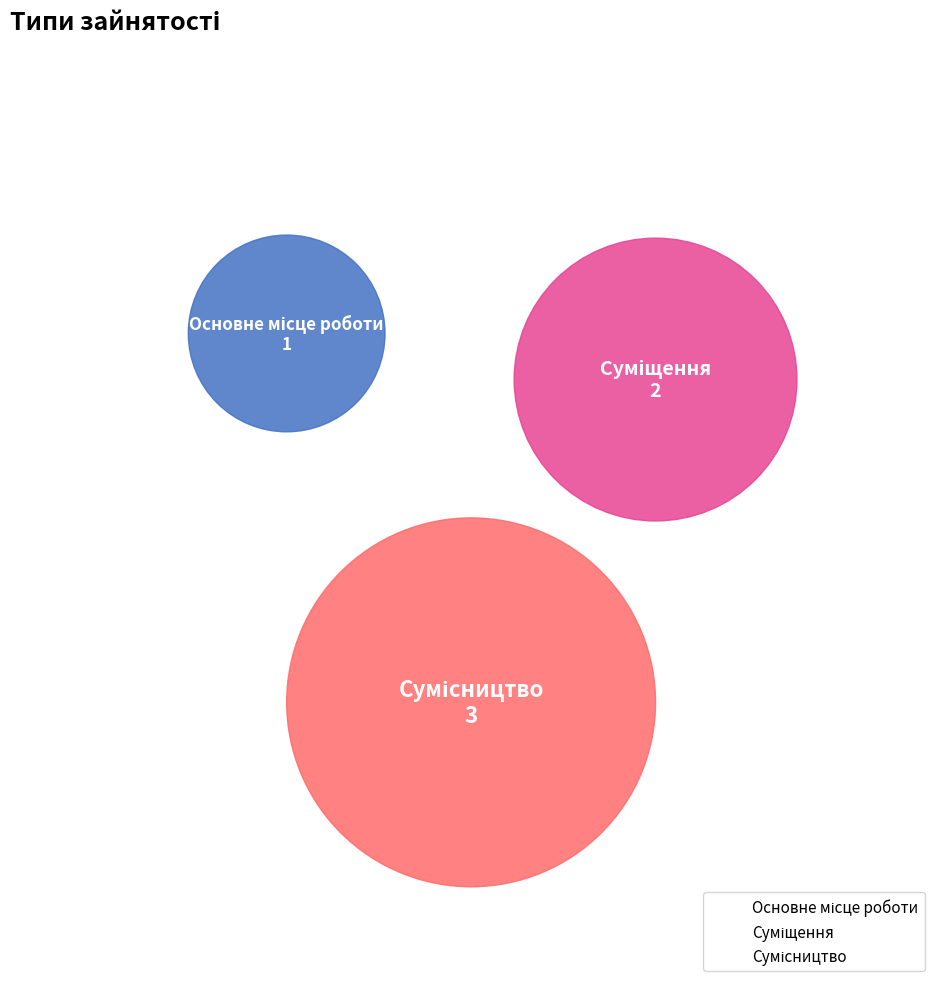

What is the total percentage of Основне місце роботи and Суміщення?

50.0%